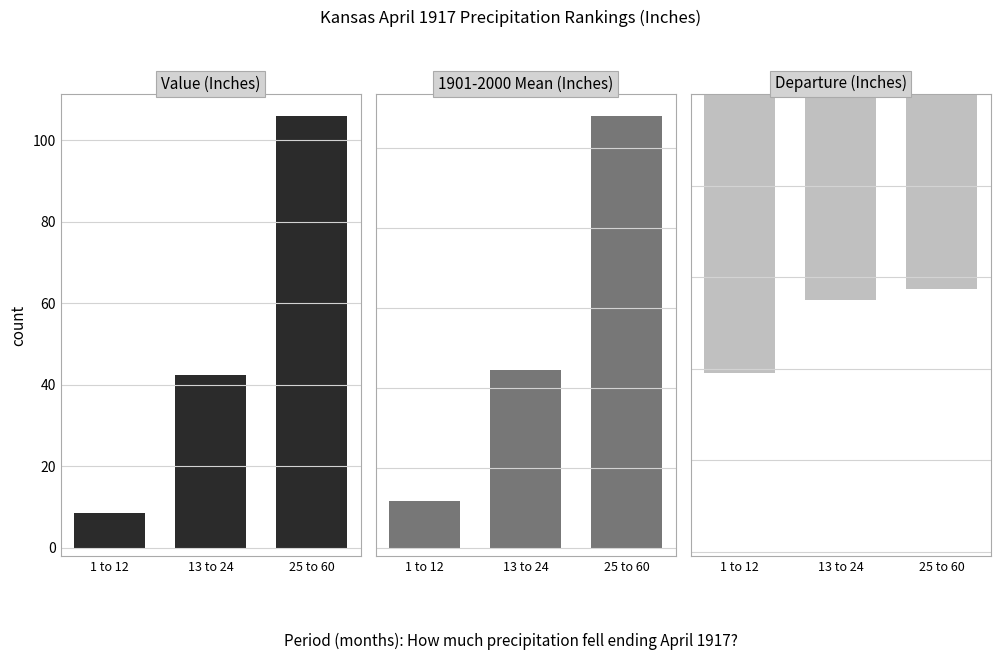

Is the value of 1901-2000 Mean (Inches) at 25 to 60 greater than the value of Departure (Inches) at 25 to 60?

Yes